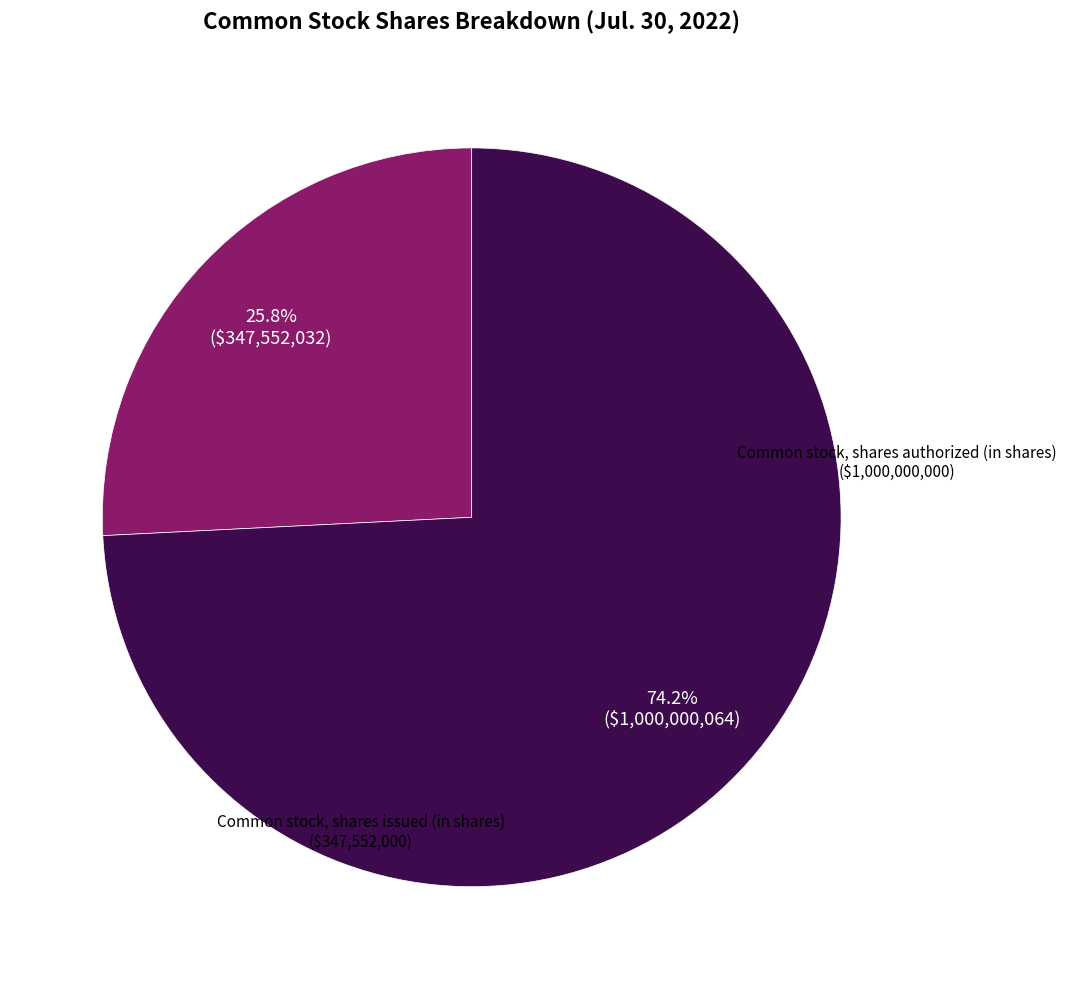

Is there a majority slice in this chart?

Yes